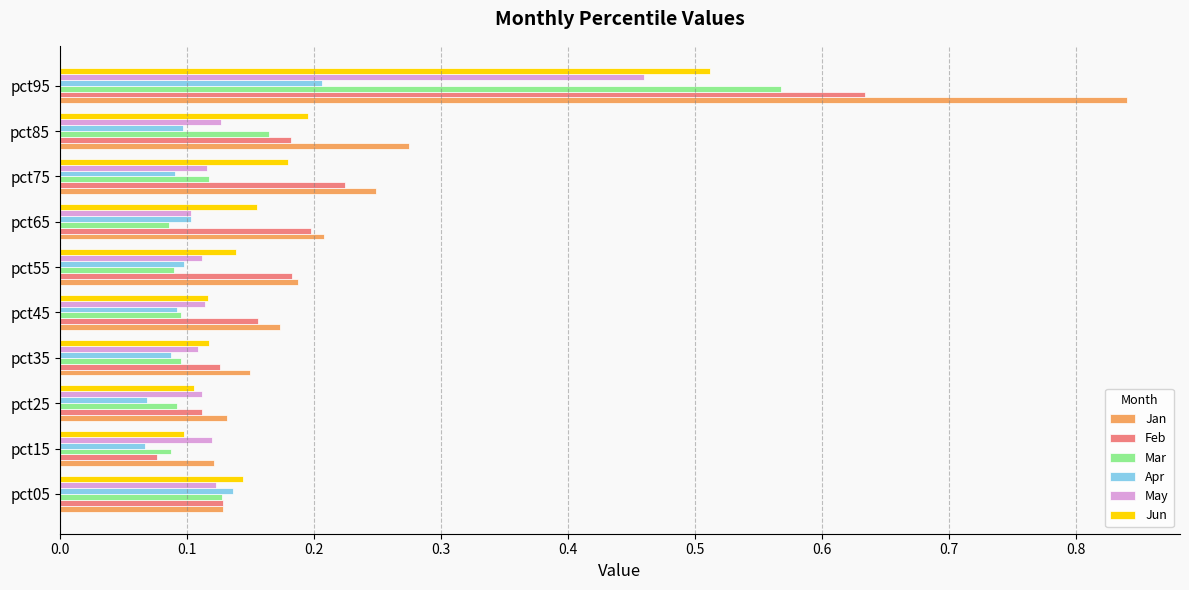

How many Mar values are between 0 and 1?

10